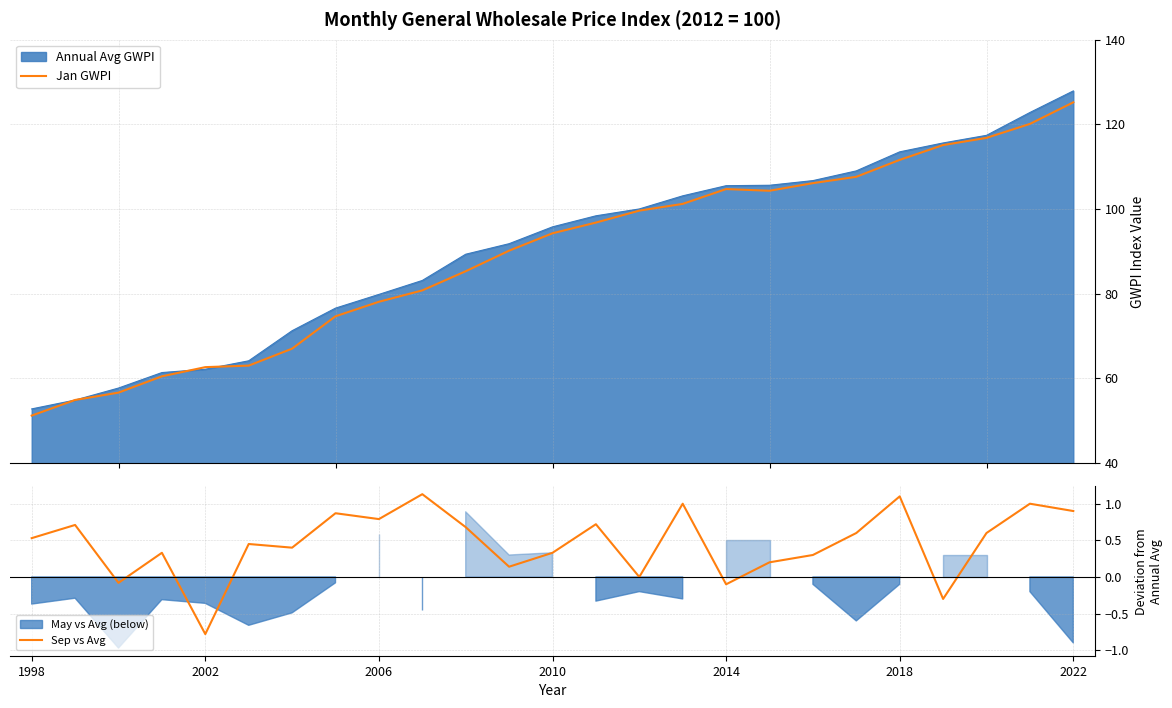

In Jan GWPI, how many points are higher than both neighbors (excluding endpoints)?

1